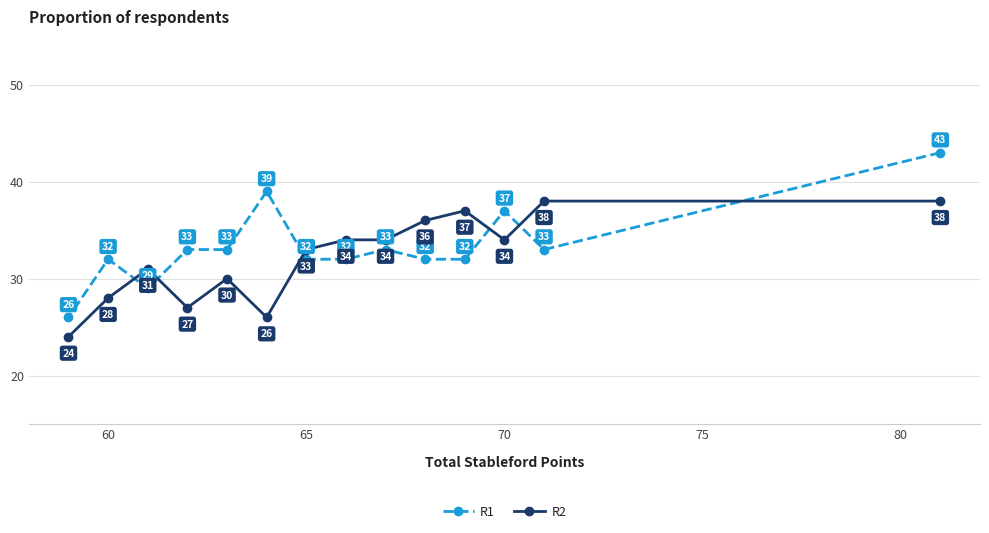

What is the sum of all R1 values?

466